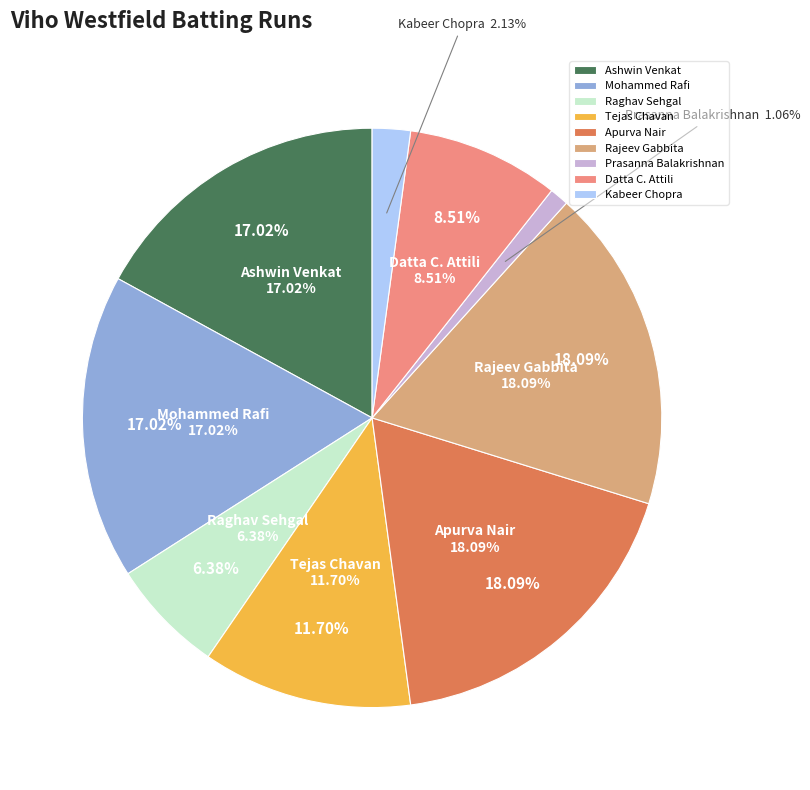

To the nearest percent, what is the combined percentage of Ashwin Venkat and Apurva Nair?

35%